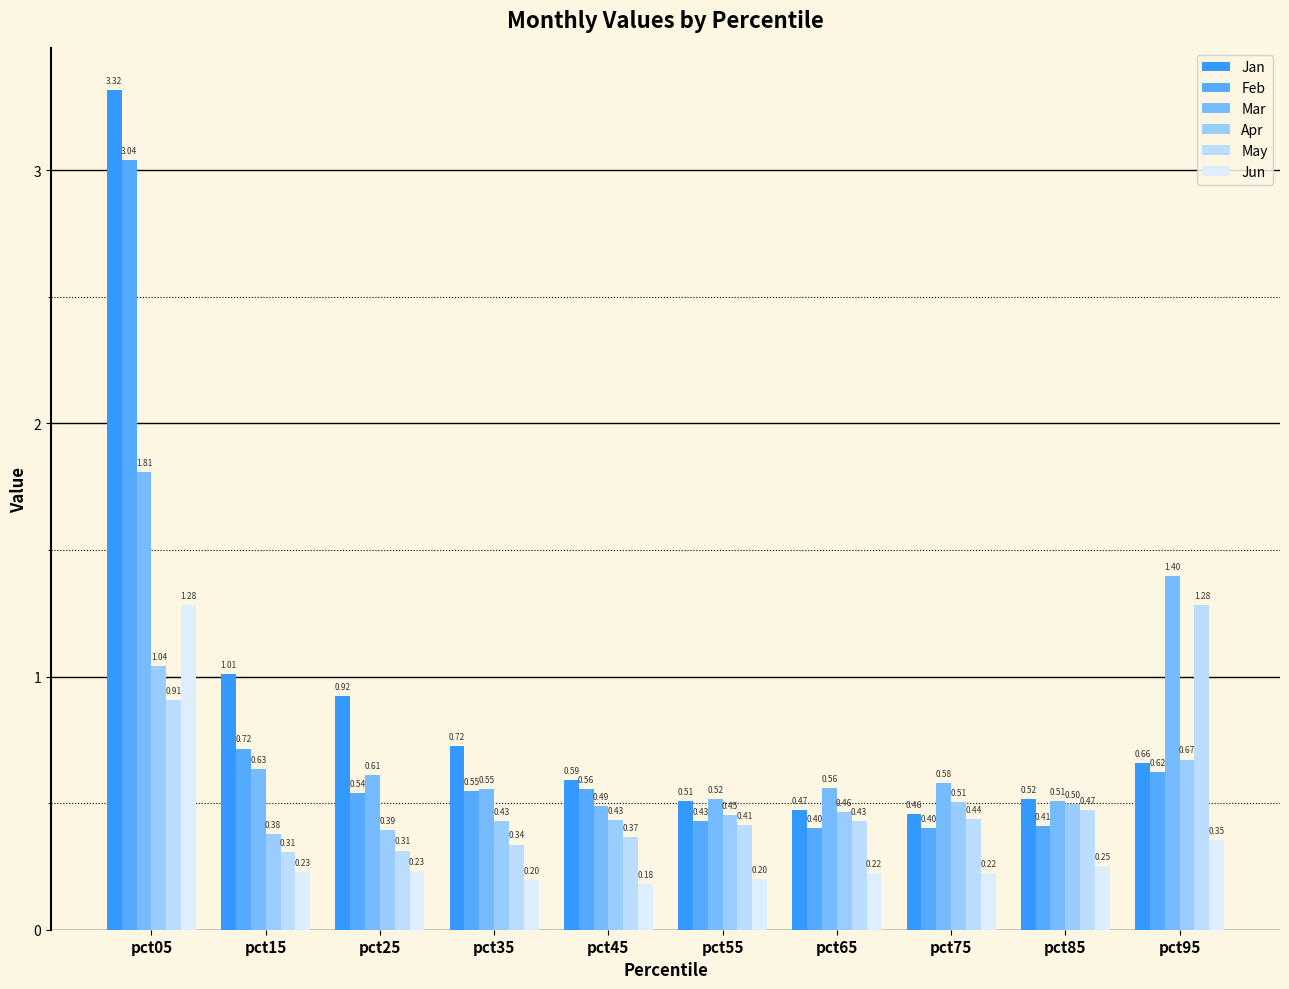

Is the value of Mar at pct55 greater than the value of Feb at pct25?

No